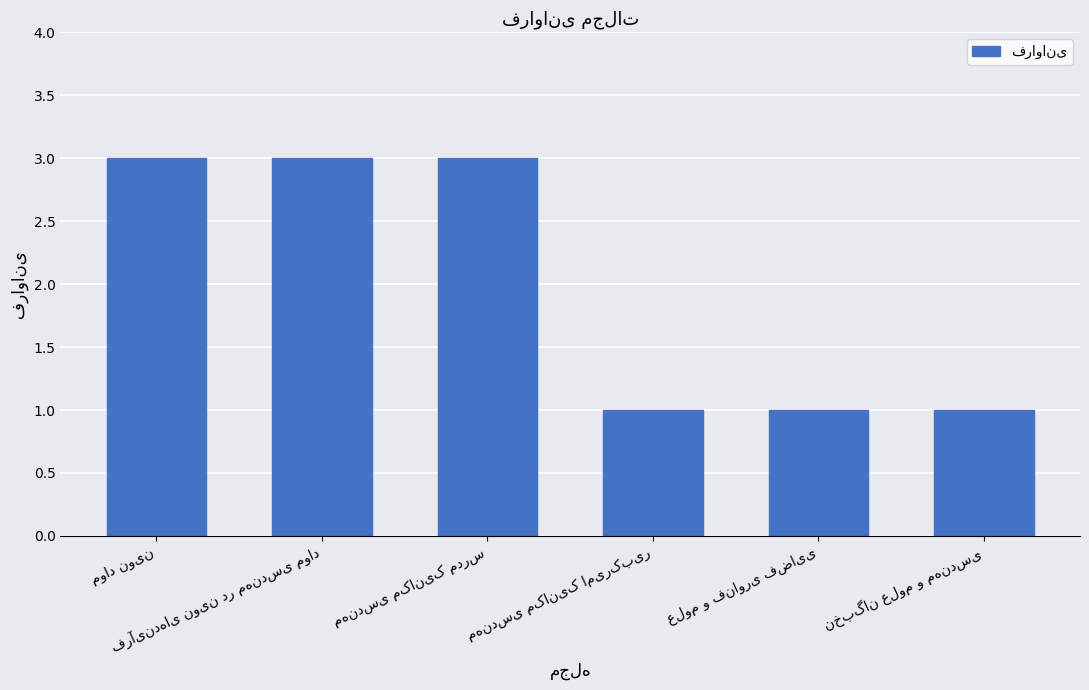

What is the smallest value displayed?

1